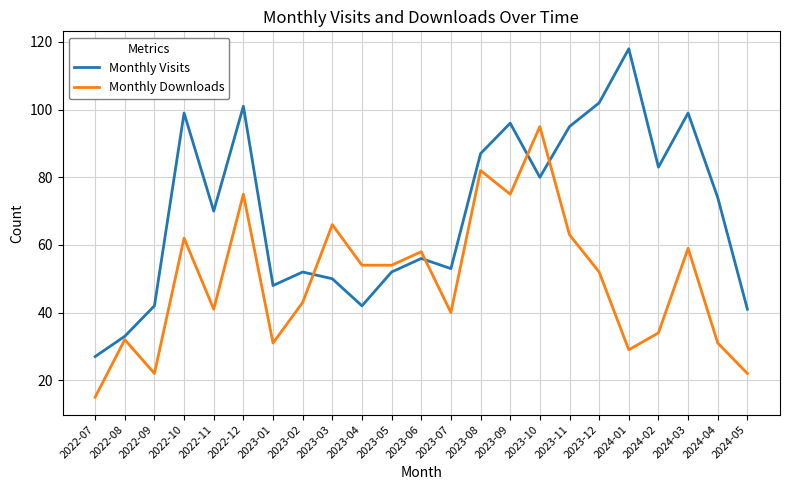

List the series in order of their overall mean, highest first.

Monthly Visits, Monthly Downloads